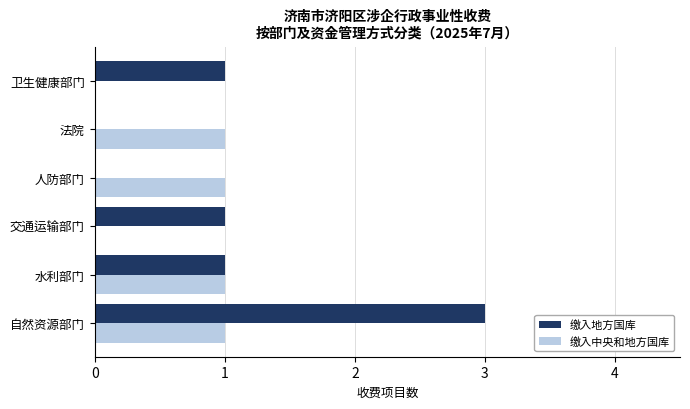

What is the total value across all series at 自然资源部门?

4